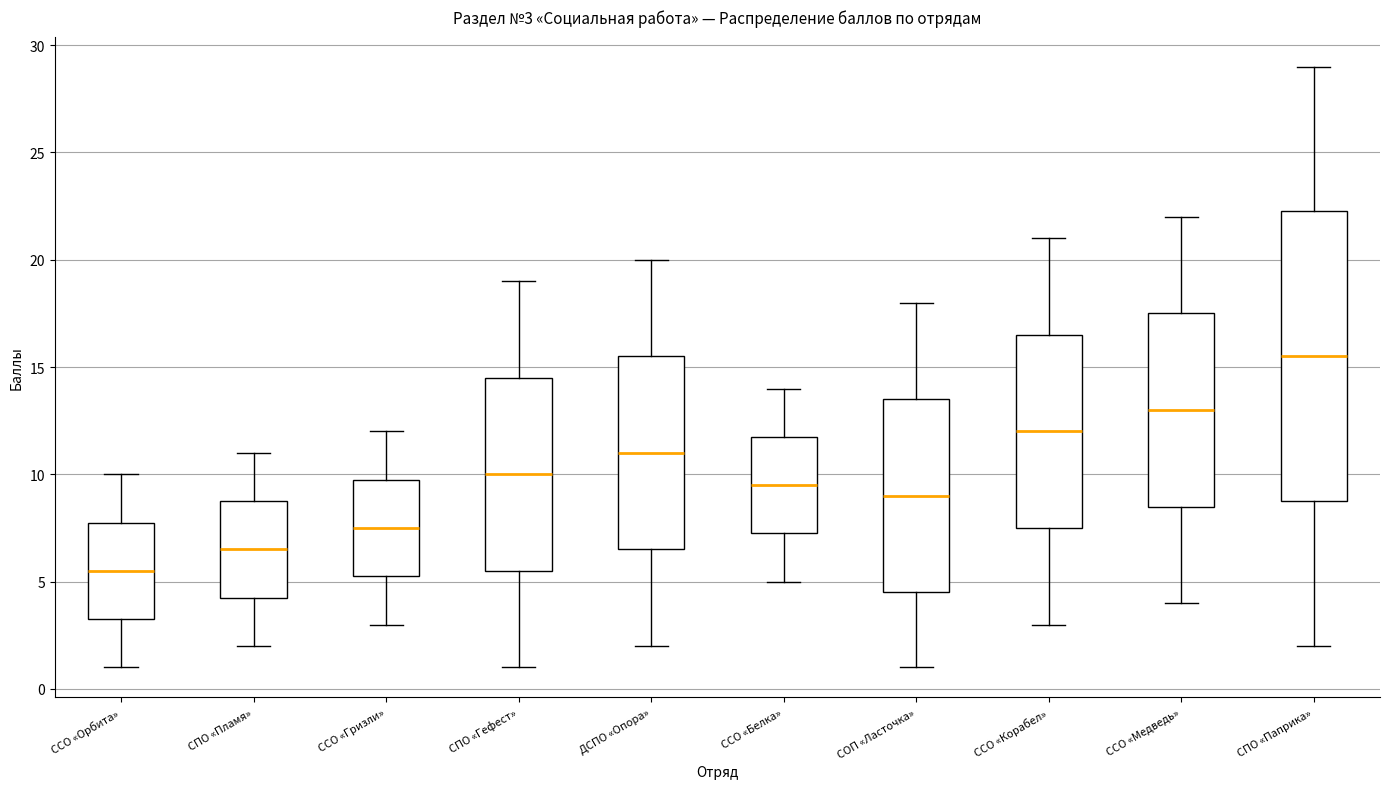

Which box is the tallest, from its lower edge to its upper edge?

СПО «Паприка»